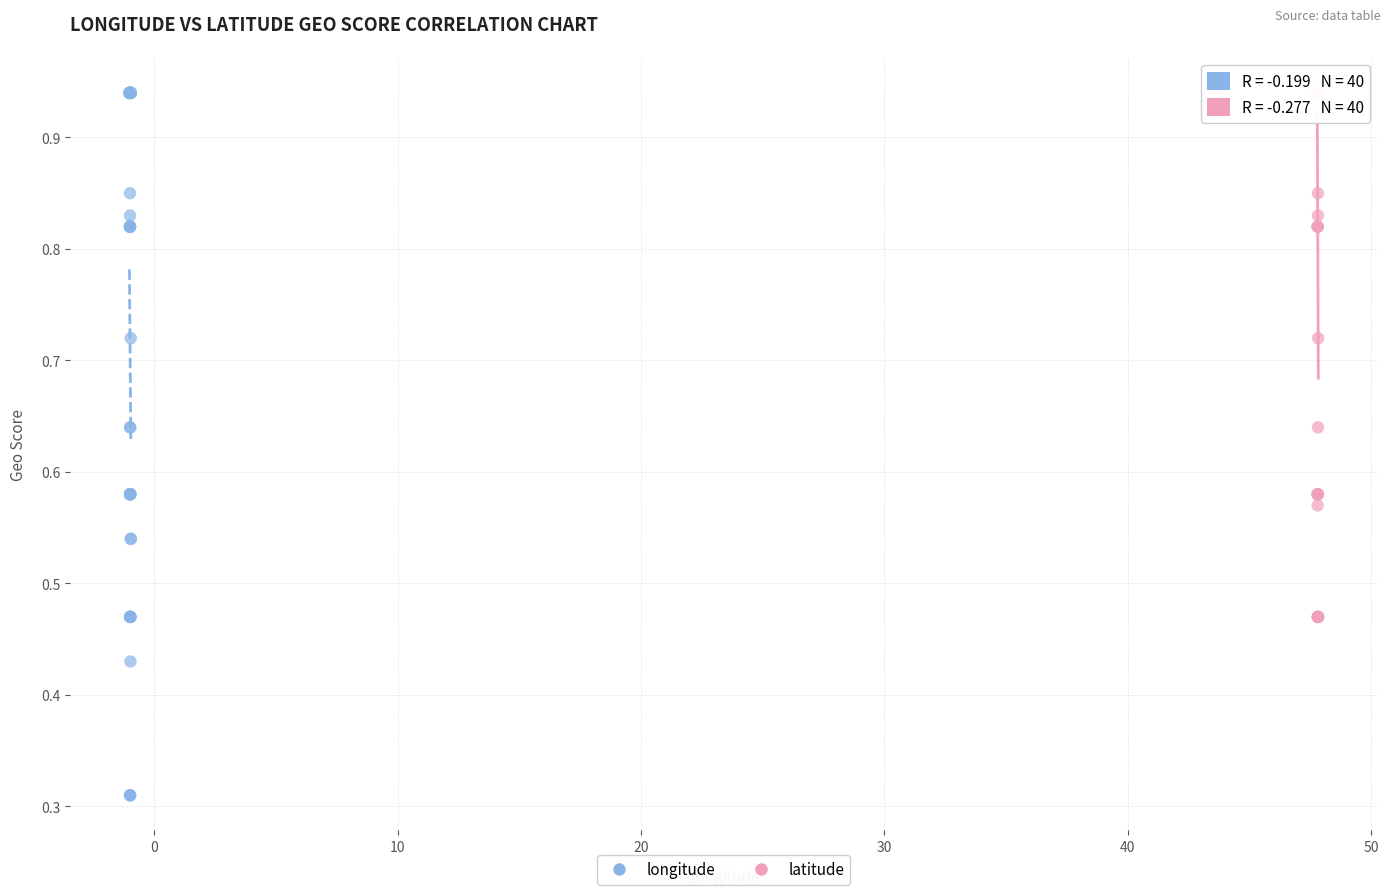

Which series contains the lowest Y value?

longitude